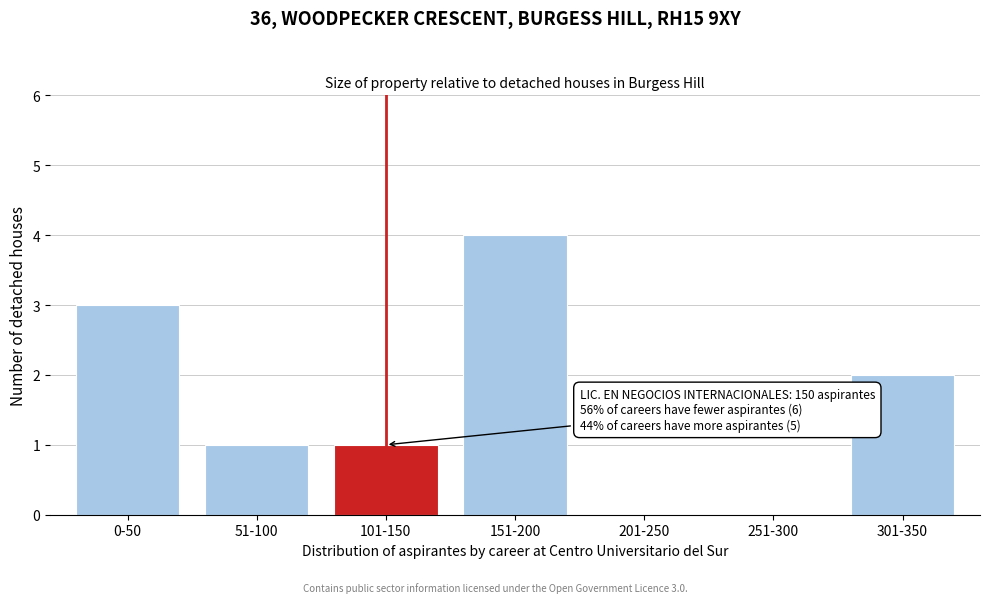

Reading left to right, list all the values displayed in this chart.

0-50=3	51-100=1	101-150=1	151-200=4	201-250=0	251-300=0	301-350=2